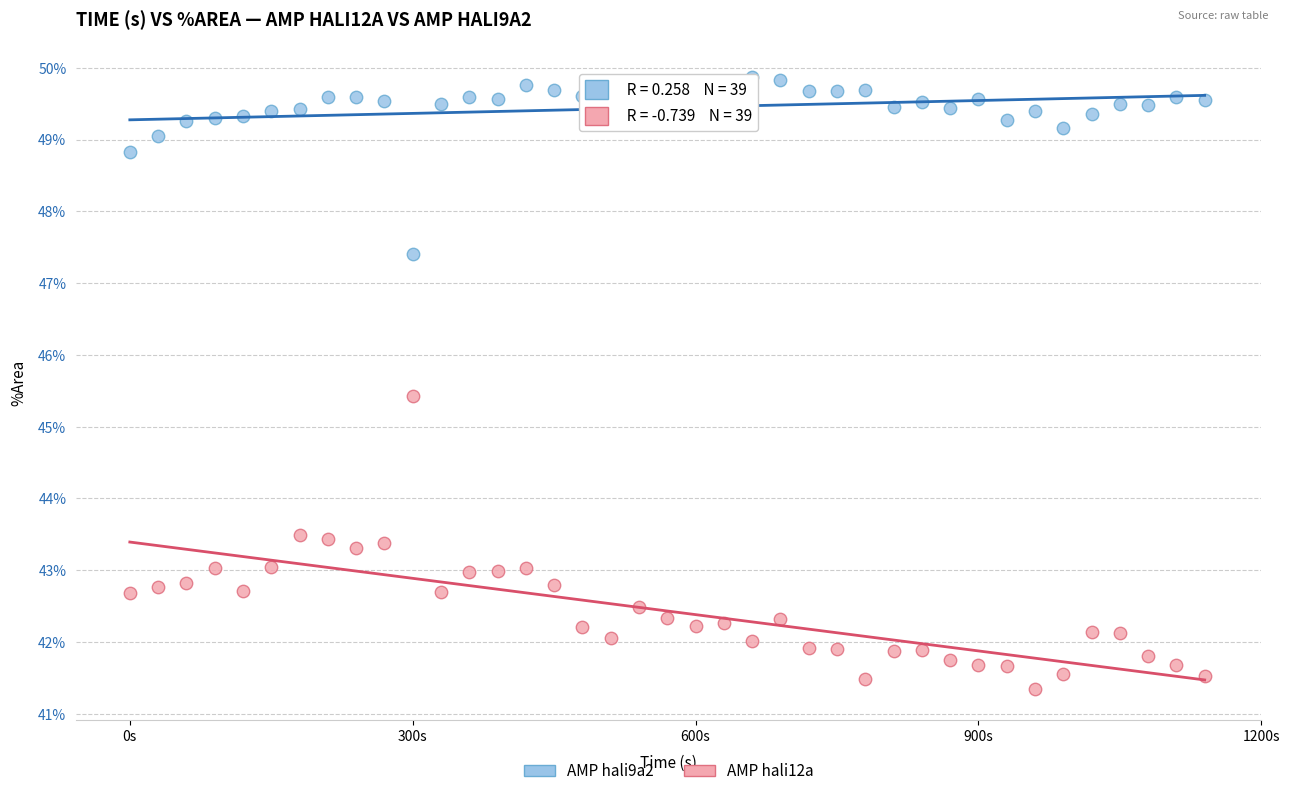

What are all the series names shown in the legend?

AMP hali9a2, AMP hali12a